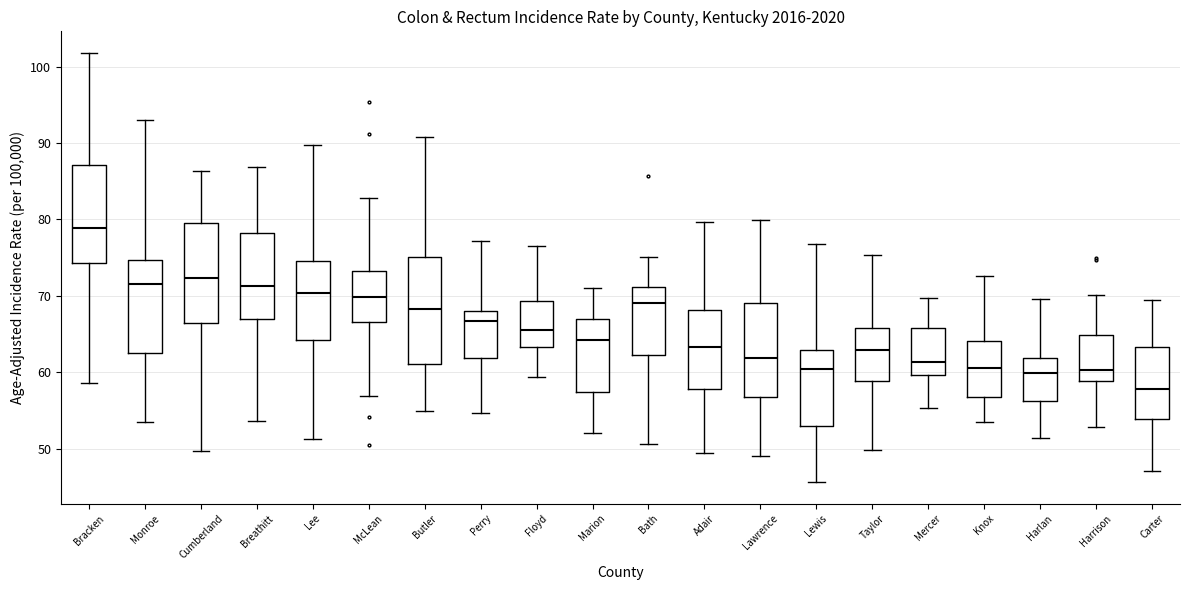

Reading left to right, read every box against the y-axis: the position of its median line, the range the box covers, and the ends of its whiskers. The values are not printed on the chart, so give them approximately, as read against the axis.

Bracken: median 79, box 74 to 87, whiskers 59 to 102
Monroe: median 71, box 62 to 75, whiskers 54 to 93
Cumberland: median 72, box 66 to 80, whiskers 50 to 86
Breathitt: median 71, box 67 to 78, whiskers 54 to 87
Lee: median 70, box 64 to 75, whiskers 51 to 90
McLean: median 70, box 67 to 73, whiskers 57 to 83
Butler: median 68, box 61 to 75, whiskers 55 to 91
Perry: median 67, box 62 to 68, whiskers 55 to 77
Floyd: median 66, box 63 to 69, whiskers 59 to 77
Marion: median 64, box 57 to 67, whiskers 52 to 71
Bath: median 69, box 62 to 71, whiskers 51 to 75
Adair: median 63, box 58 to 68, whiskers 49 to 80
Lawrence: median 62, box 57 to 69, whiskers 49 to 80
Lewis: median 60, box 53 to 63, whiskers 46 to 77
Taylor: median 63, box 59 to 66, whiskers 50 to 75
Mercer: median 61, box 60 to 66, whiskers 55 to 70
Knox: median 61, box 57 to 64, whiskers 53 to 73
Harlan: median 60, box 56 to 62, whiskers 51 to 70
Harrison: median 60, box 59 to 65, whiskers 53 to 70
Carter: median 58, box 54 to 63, whiskers 47 to 70